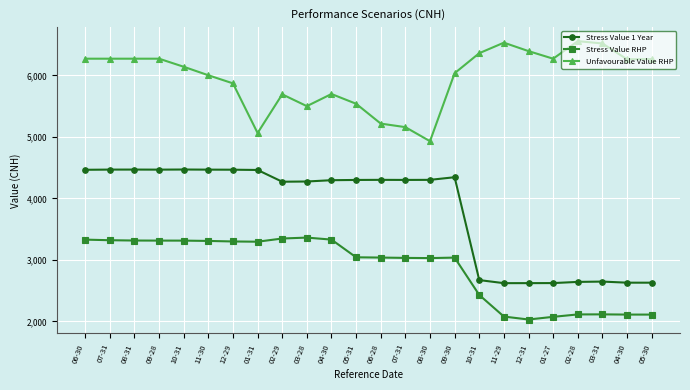

Does the chart have visible grid lines?

Yes